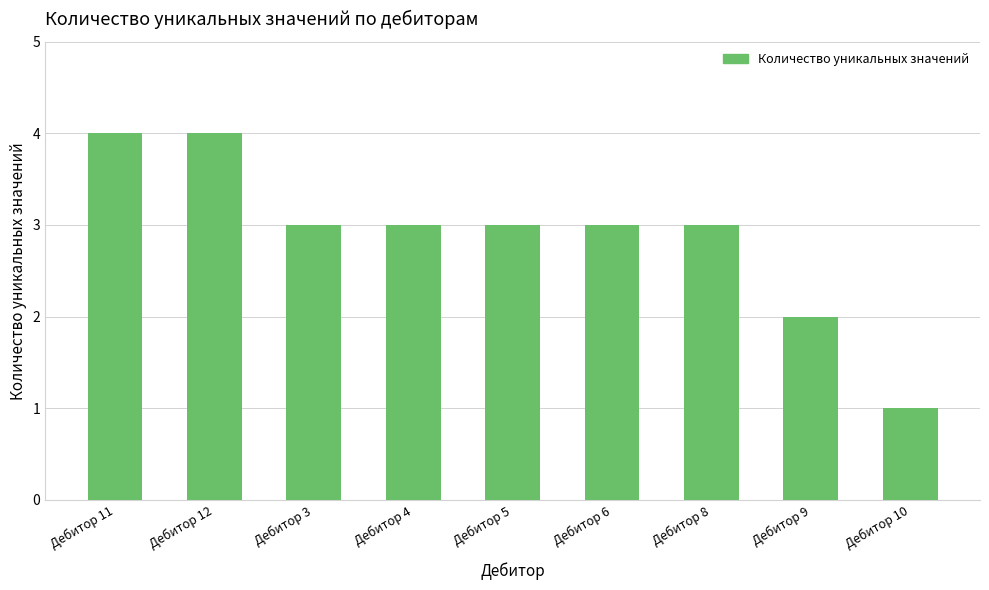

Between Дебитор 9 and Дебитор 12, which is larger?

Дебитор 12